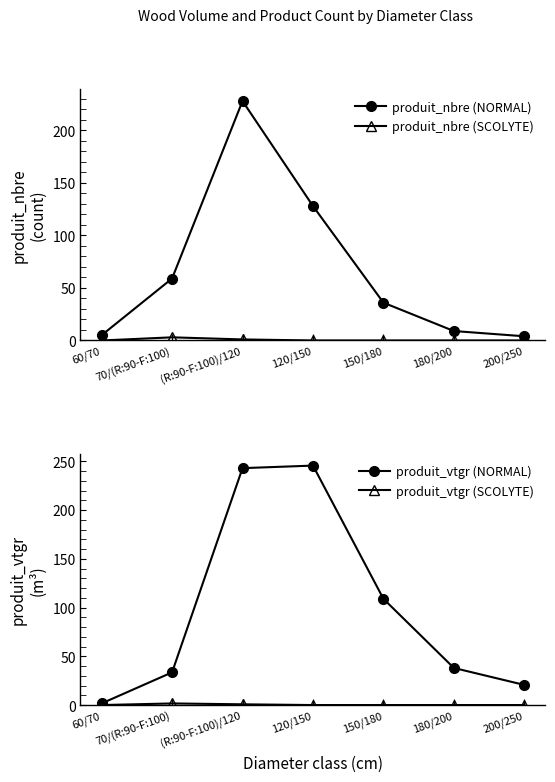

At which label is produit_vtgr (NORMAL) closest to 123?

150/180